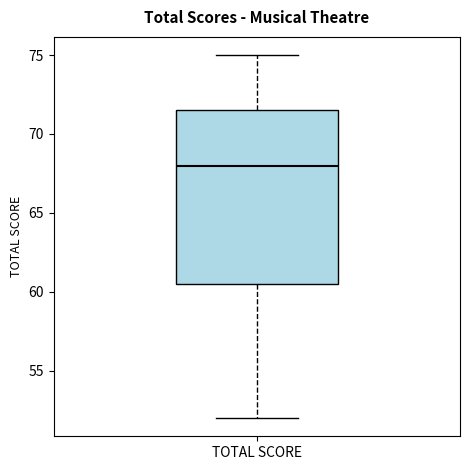

Where is the lower edge of the box for TOTAL SCORE on the y-axis? The values are not printed on the chart, so give them approximately, as read against the axis.

60.5